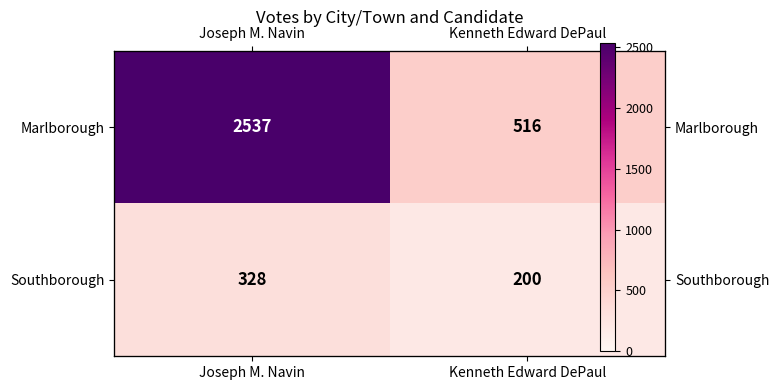

What is the average value of the Marlborough series?

1526